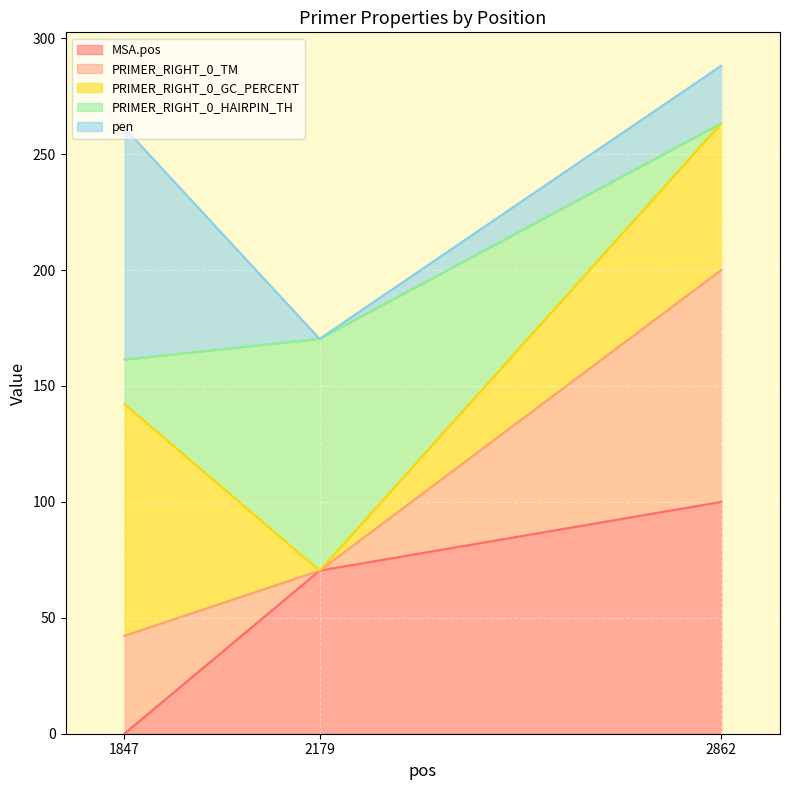

What is the difference between the maximum and second lowest values in the MSA.pos series?

29.7